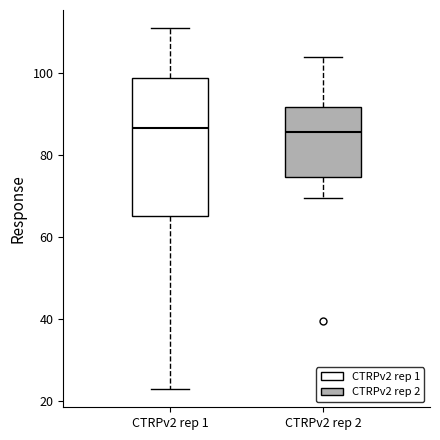

Comparing the boxes themselves (not the whiskers), which one is the tallest?

CTRPv2 rep 1